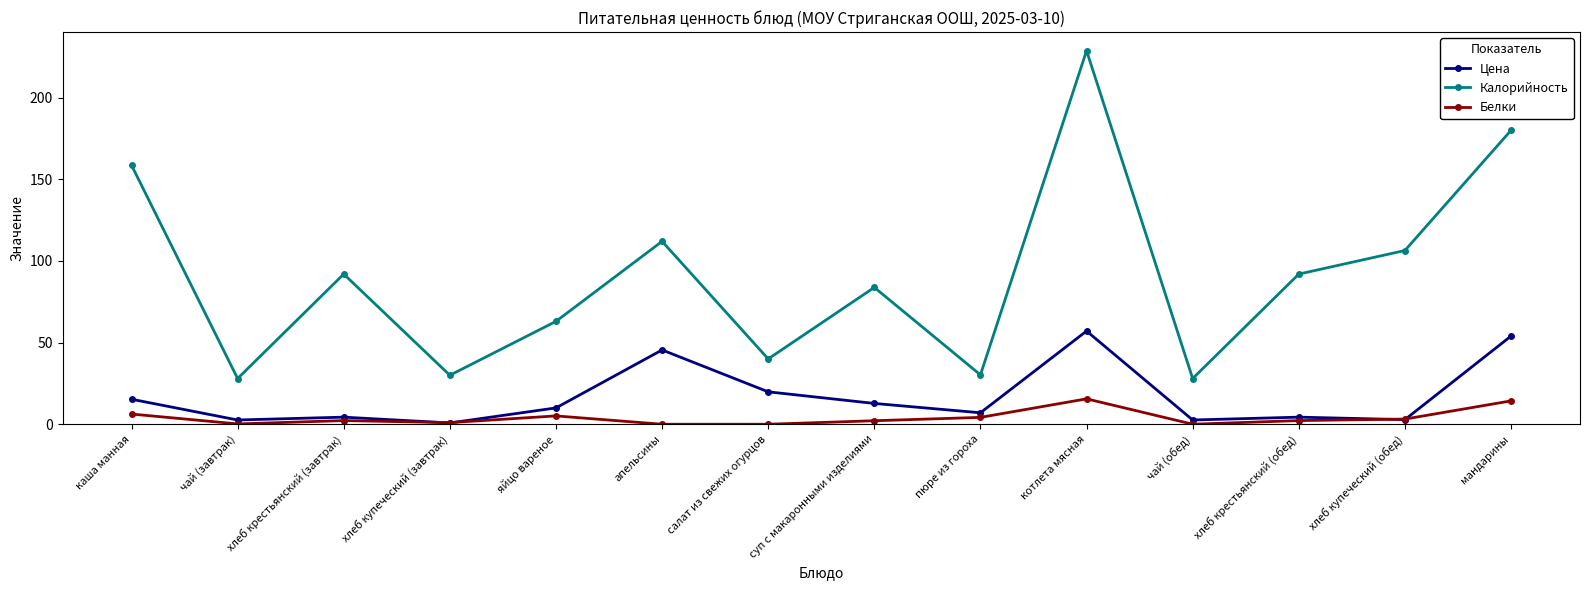

True or false: Калорийность has more than 0 points higher than both neighbors.

True